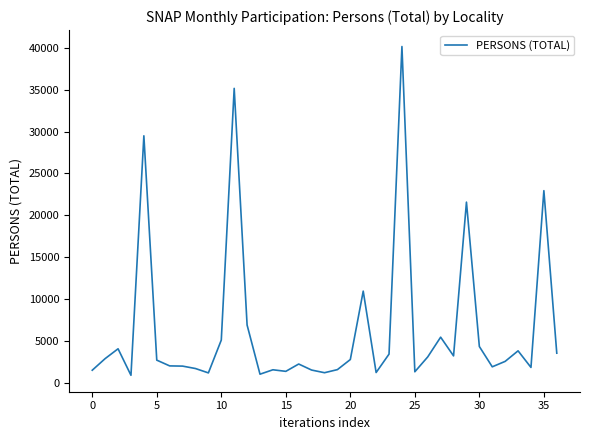

What is the difference between the maximum and minimum values?

39239